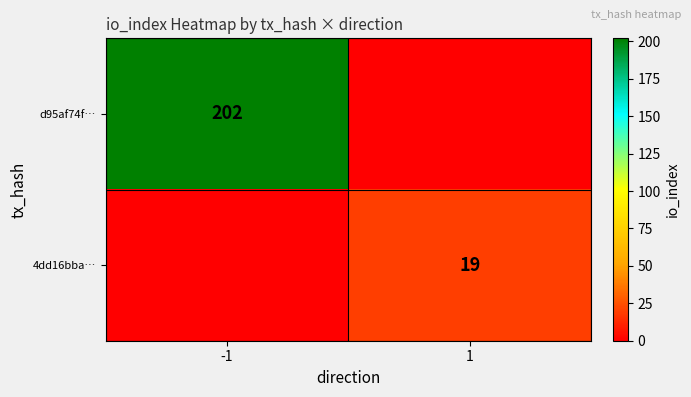

Is the value of 4dd16bba… at 1 greater than the value of d95af74f… at -1?

No